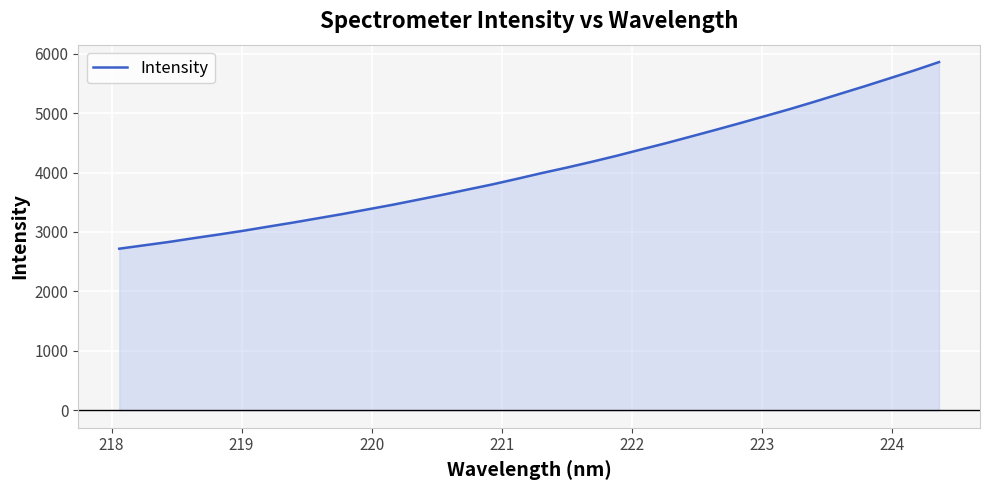

True or false: there are more than 0 points higher than both neighbors.

False